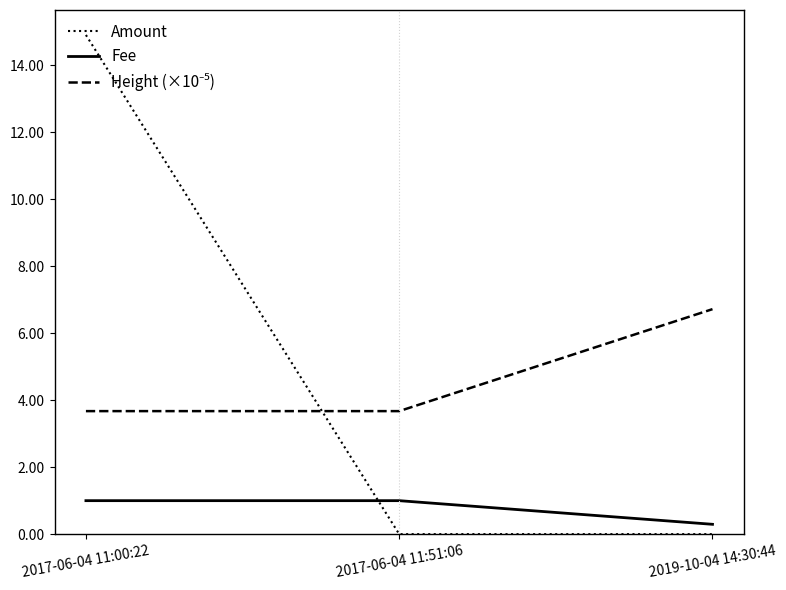

The value of Fee at 2017-06-04 11:00:22 is 1.8. True or false?

False